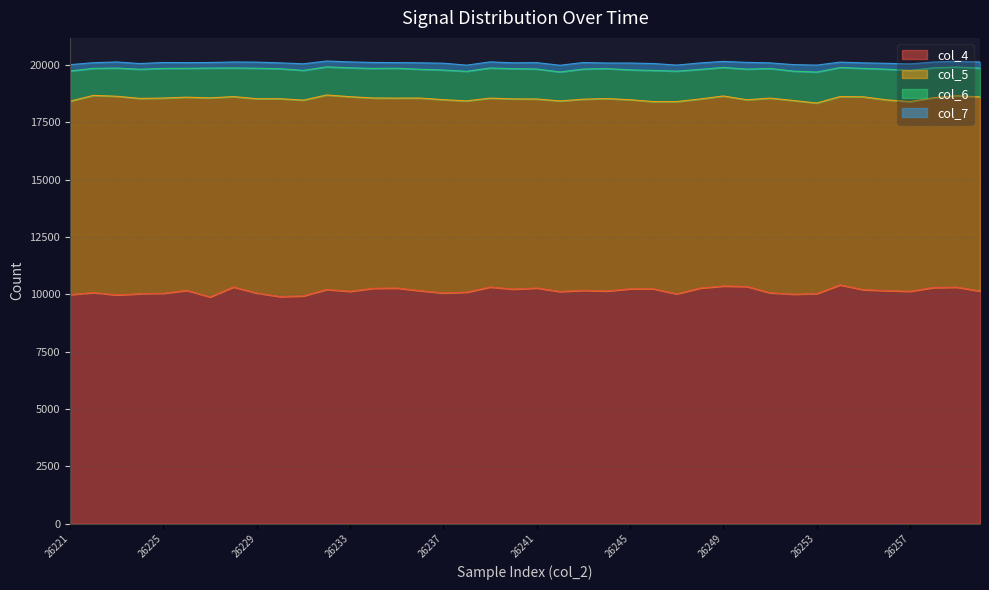

What is the highest value of the col_6 series?

1359